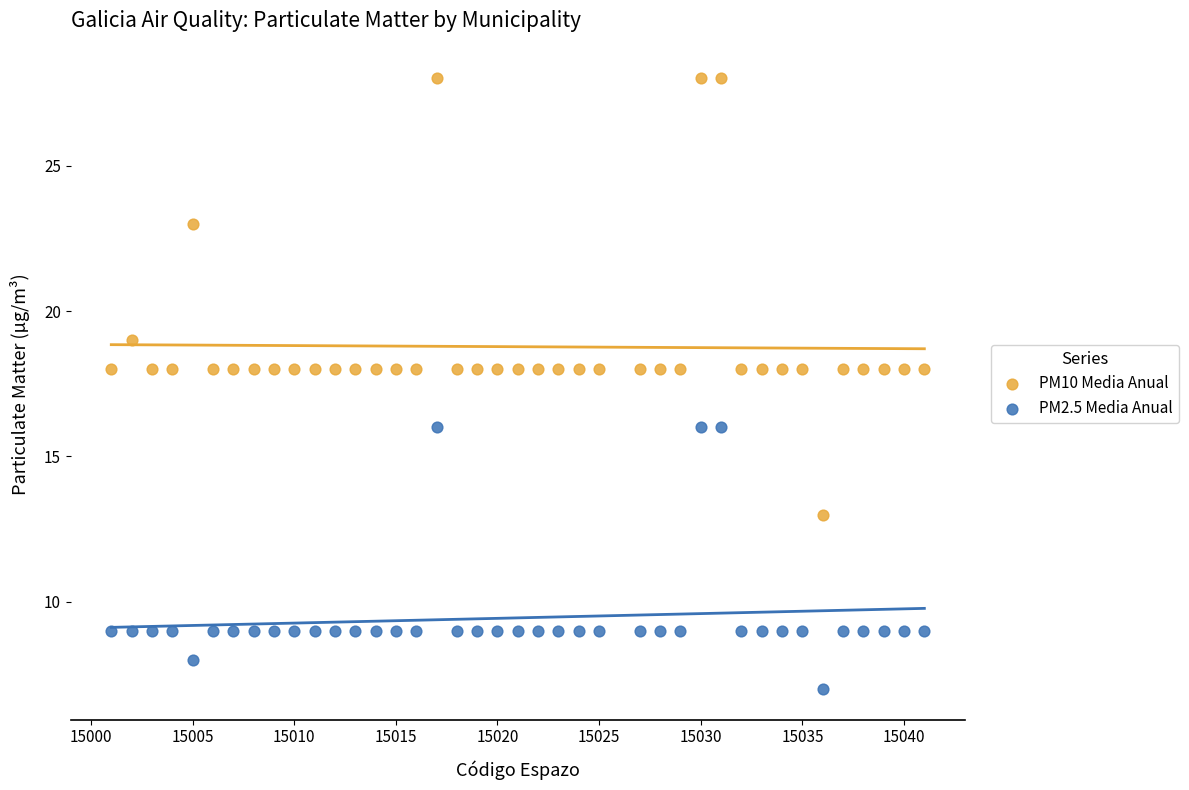

What is the X range (max minus min) for the scatter plot?

40